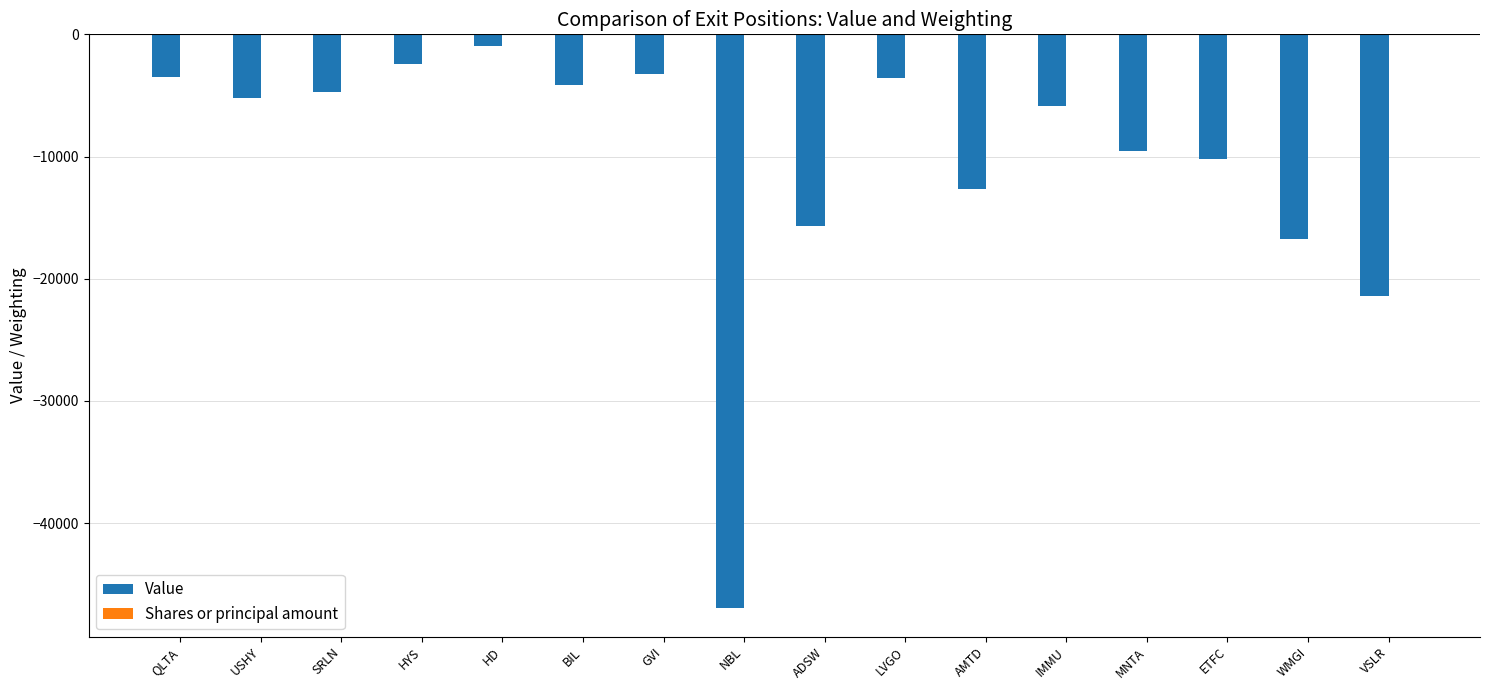

Between GVI and MNTA, which series saw the biggest shift?

Value